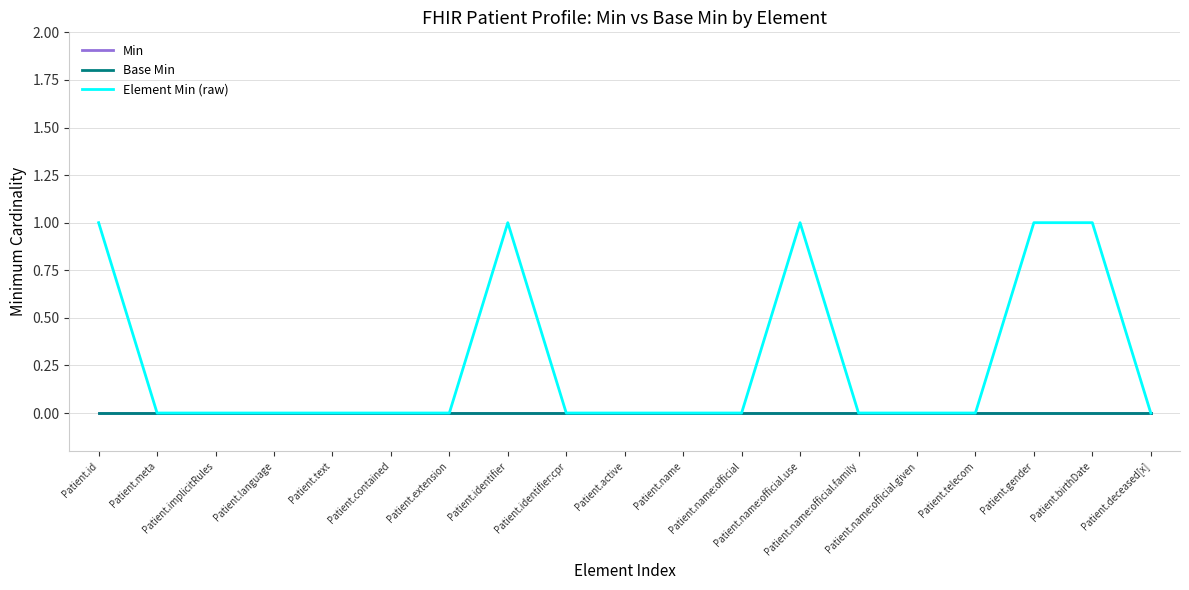

True or false: Min and Base Min intersect in this chart.

False